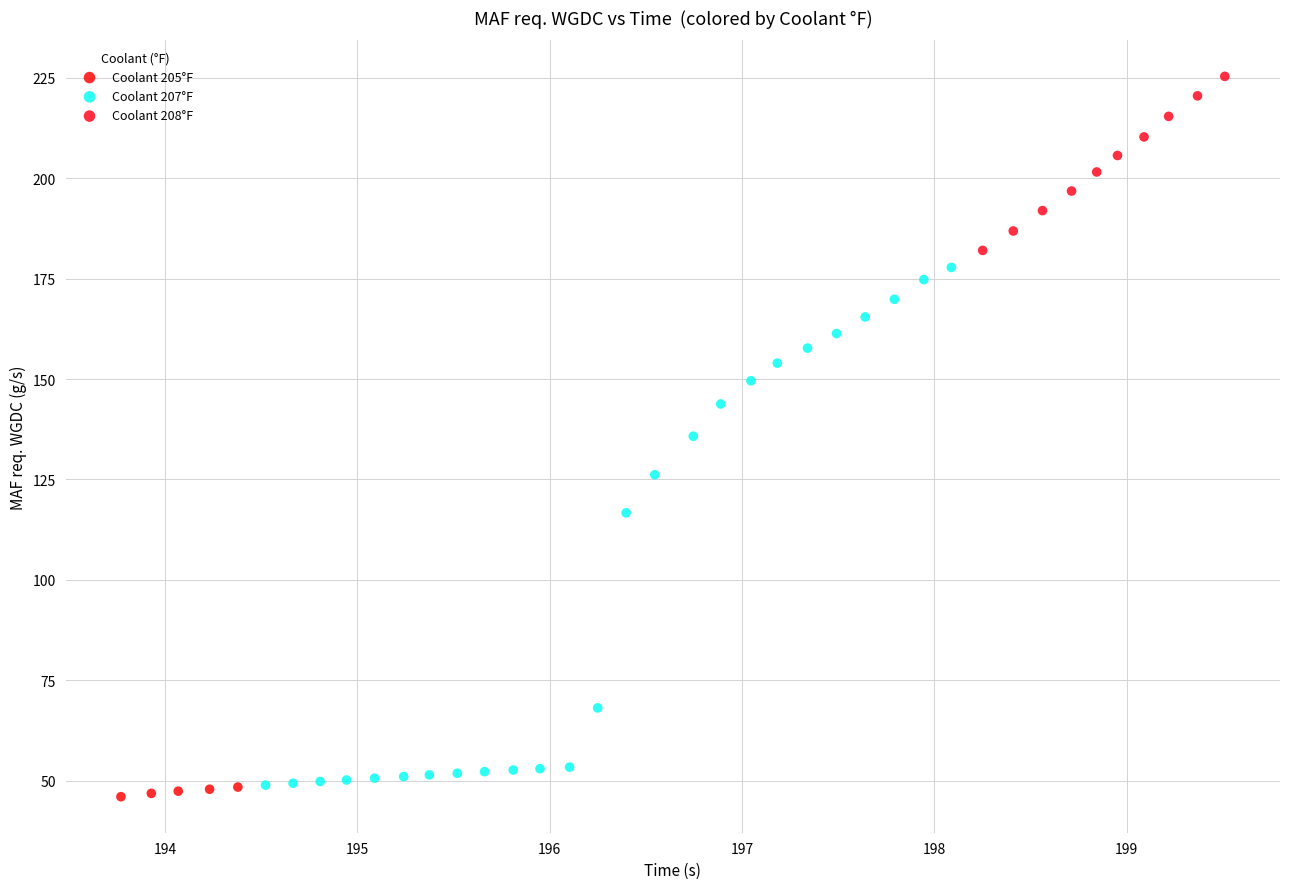

Which series reaches the maximum Y coordinate?

Coolant 208°F